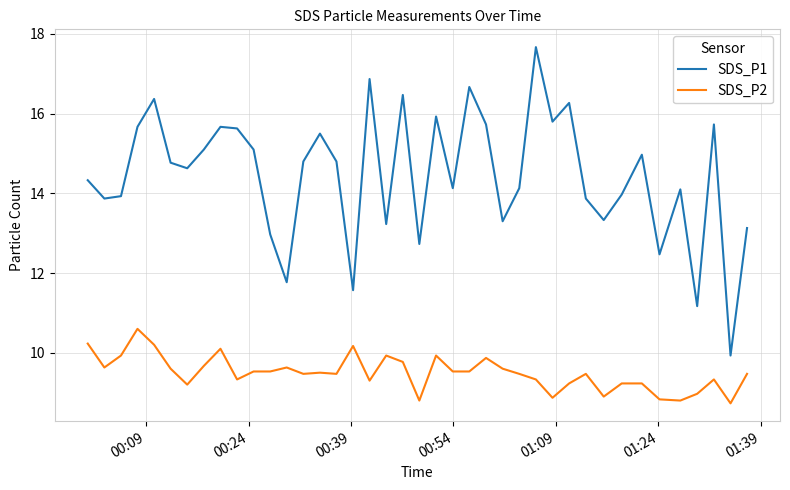

True or false: SDS_P2 has more than 2 points higher than both neighbors.

True